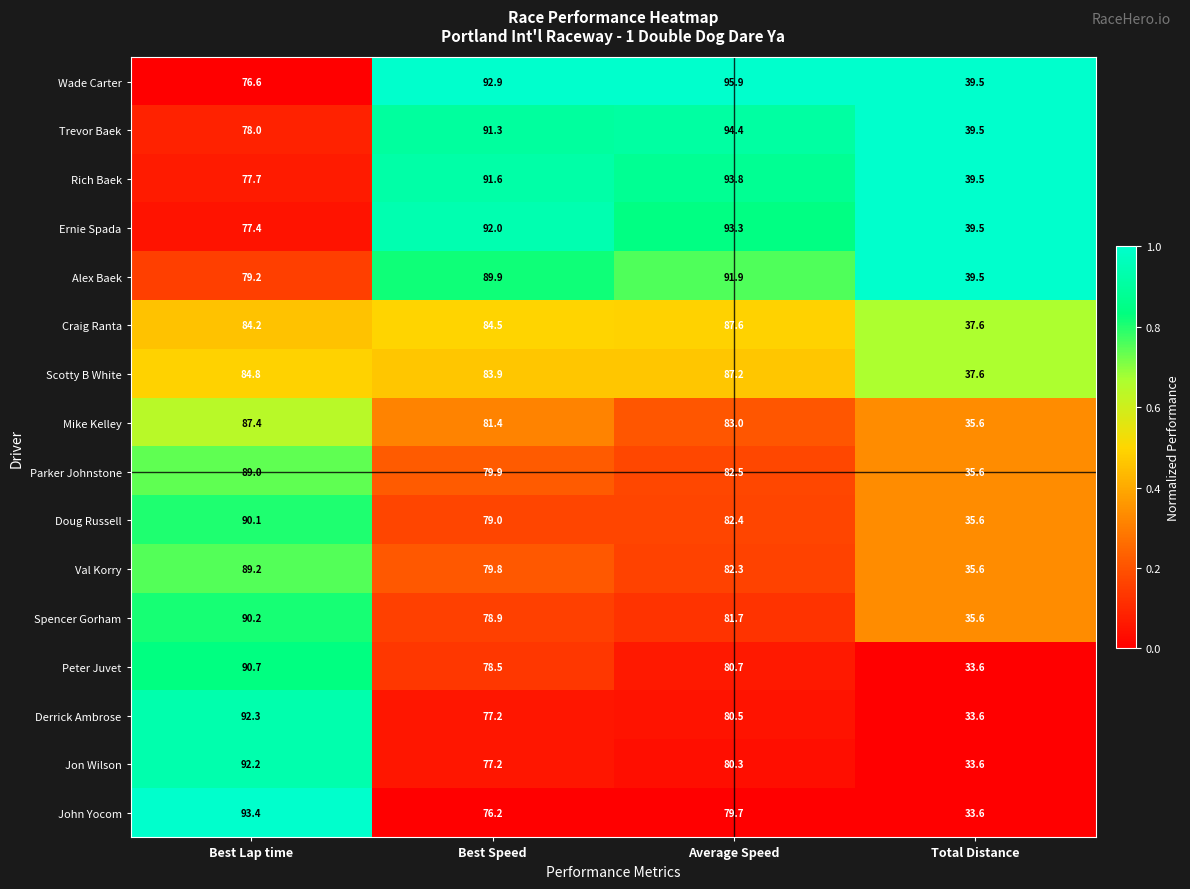

The value of Scotty B White at Total Distance is 12.2. True or false?

False